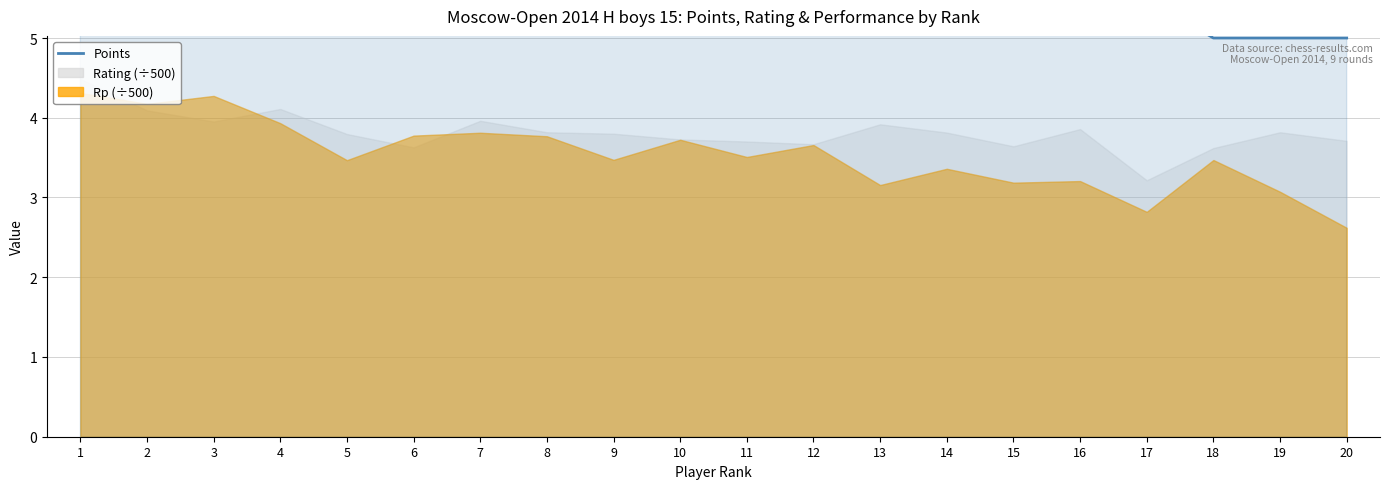

What is the value of the 3rd point from the left?

7.0